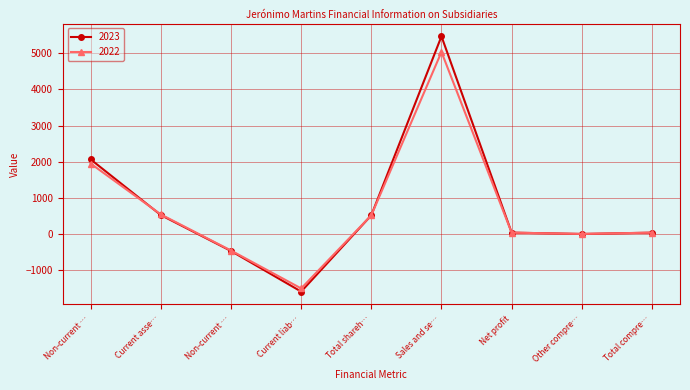

Is this an area chart (filled region under the line)?

No